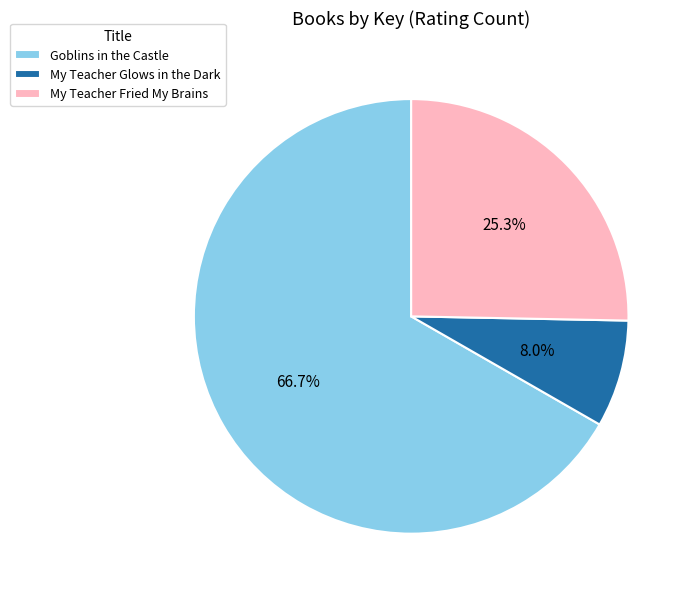

Rank the categories by value from lowest to highest.

My Teacher Glows in the Dark, My Teacher Fried My Brains, Goblins in the Castle